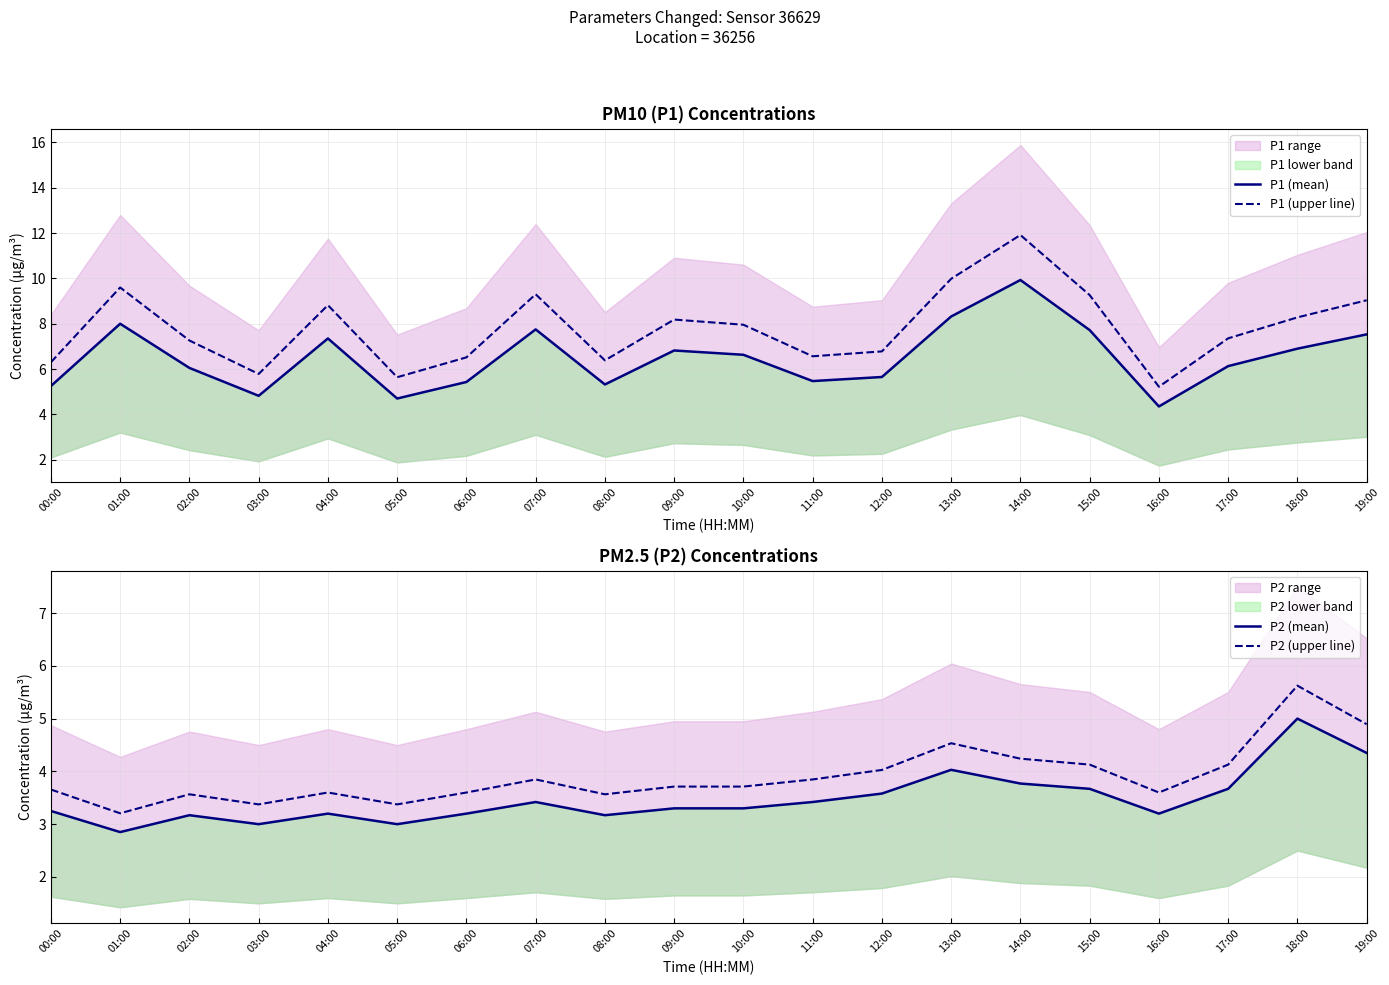

What is the sum of the P1 (mean) values at 05:00 and 02:00?

10.8